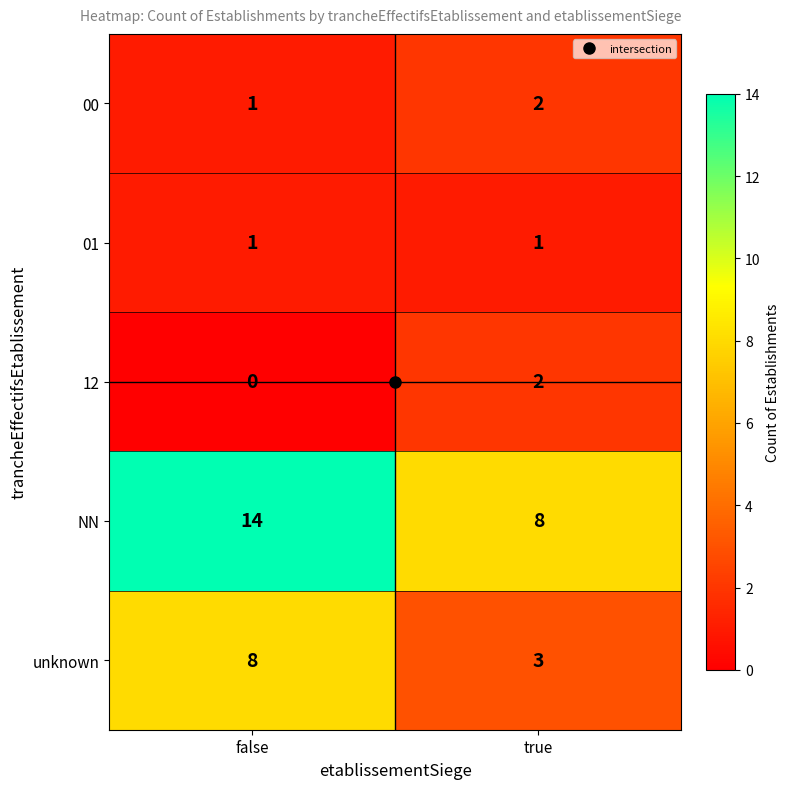

At which category does the chart reach its peak across all series?

false